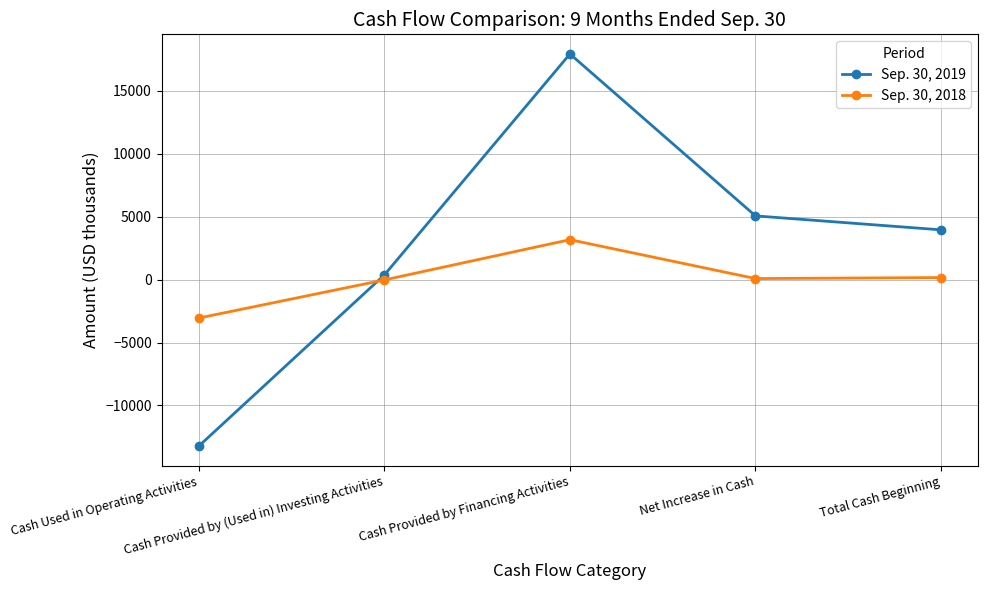

How many values in Sep. 30, 2019 are below zero?

1